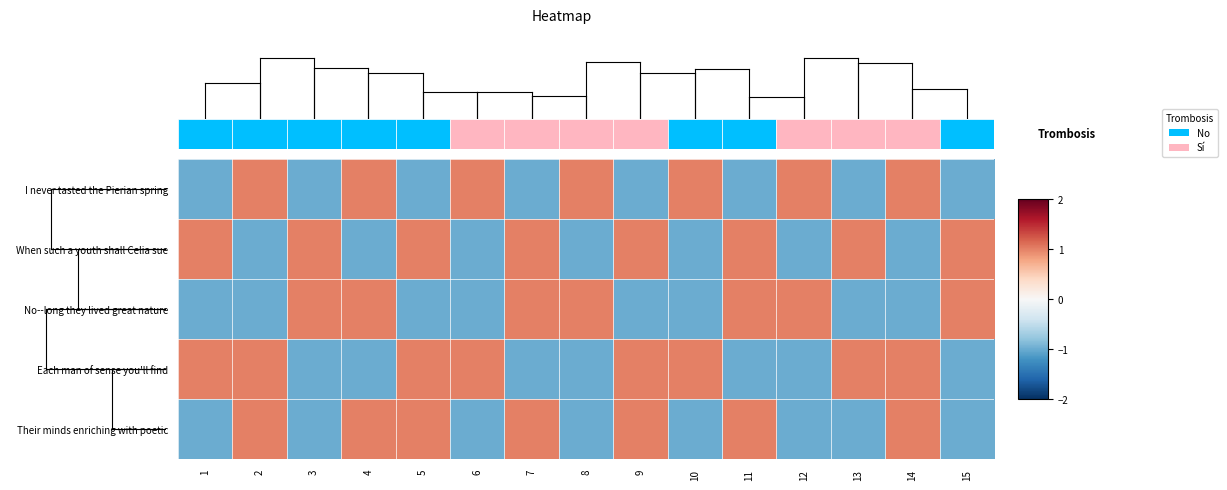

What is the difference between the Each man of sense you'll find values at 13 and 15?

2